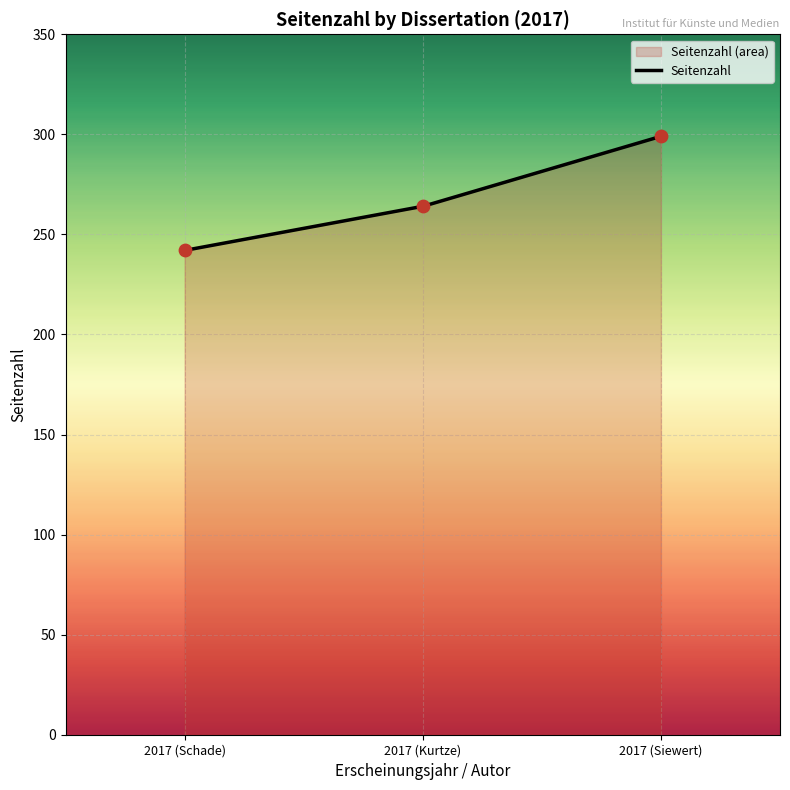

What is the change in value from 2017 (Schade) to 2017 (Kurtze)?

+22